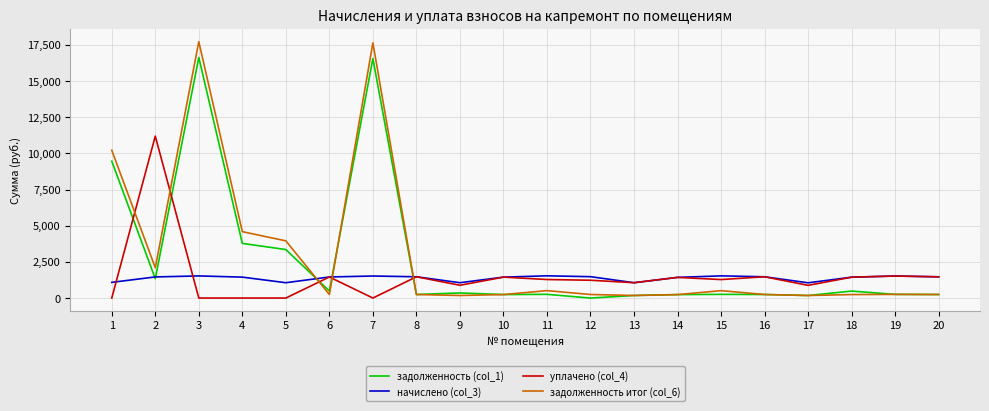

Does the chart display data point markers on the line(s)?

No